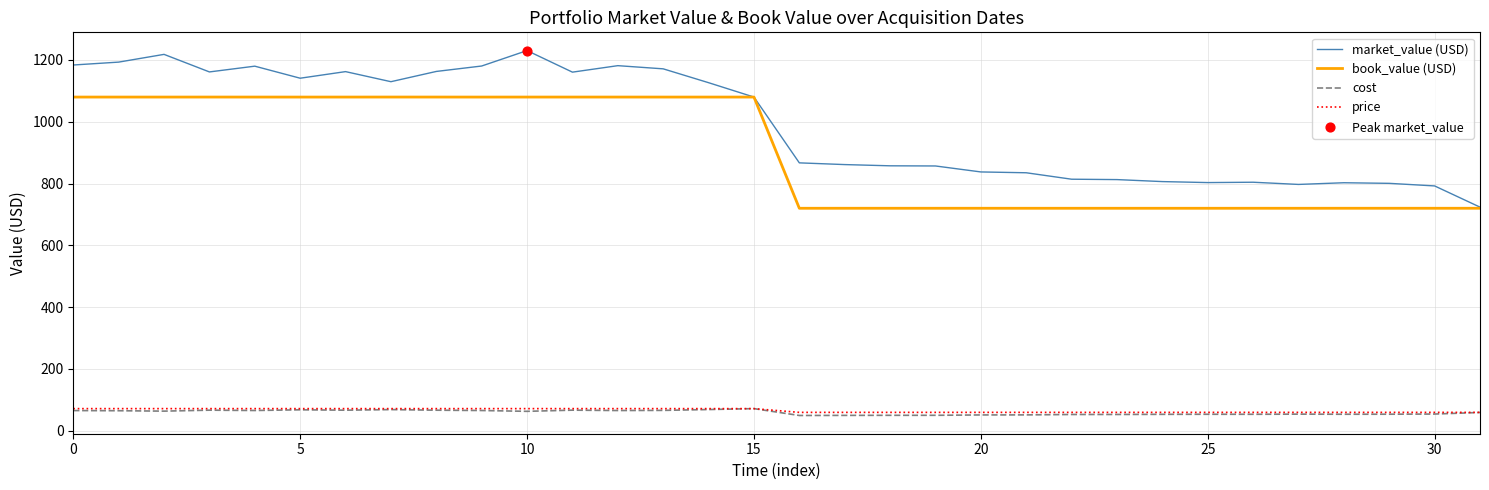

Which series has the widest spread of values?

market_value (USD)